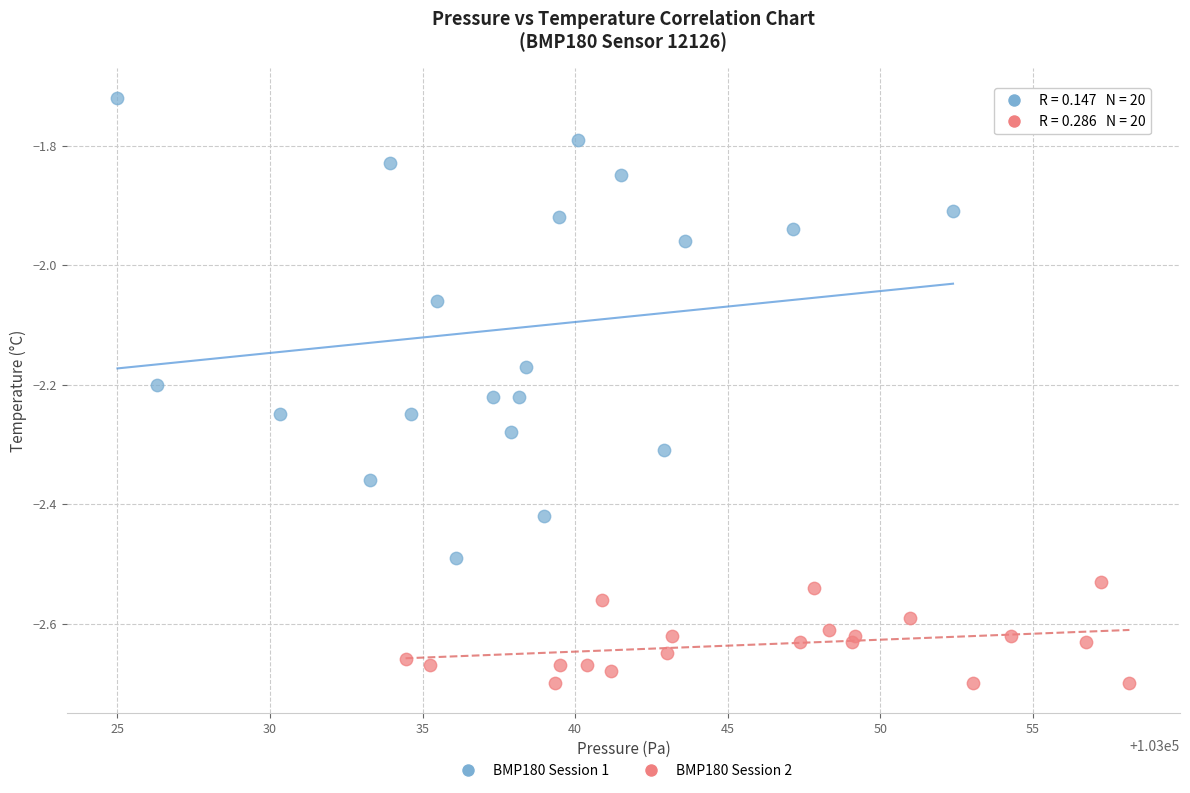

Which series has the largest Y range (max minus min)?

BMP180 Session 1